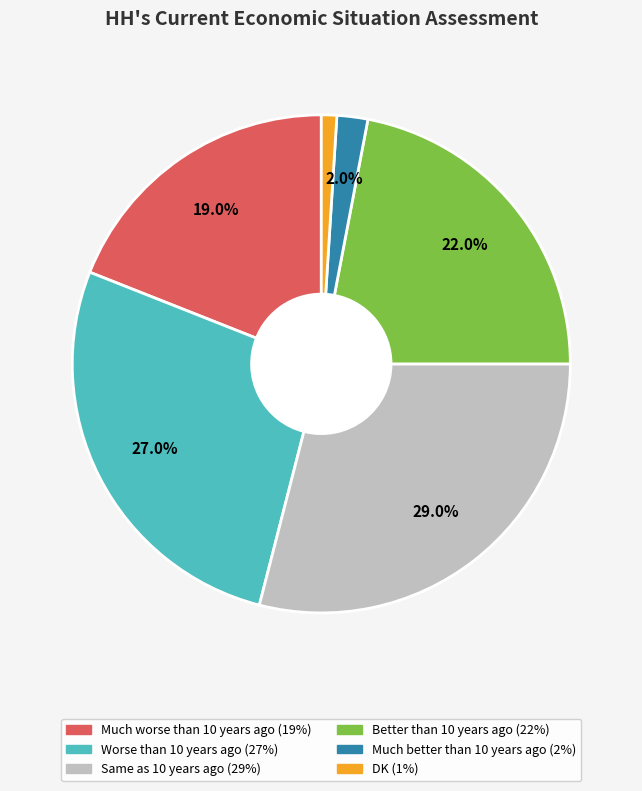

True or false: DK accounts for 10% of the total.

False